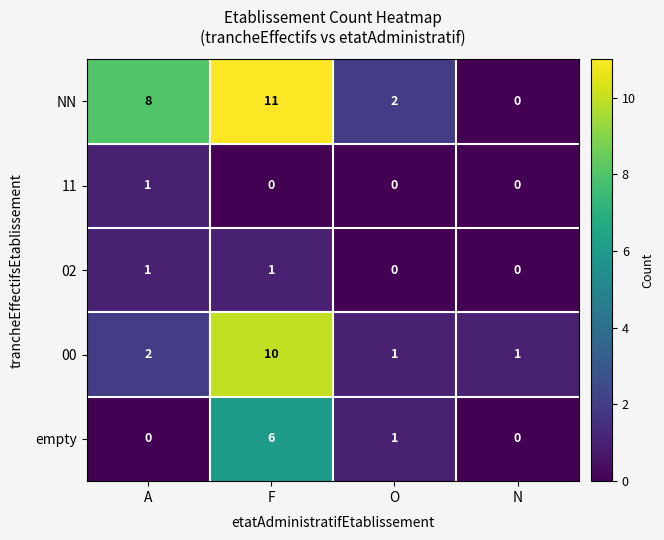

How many categories are shown in the chart?

4